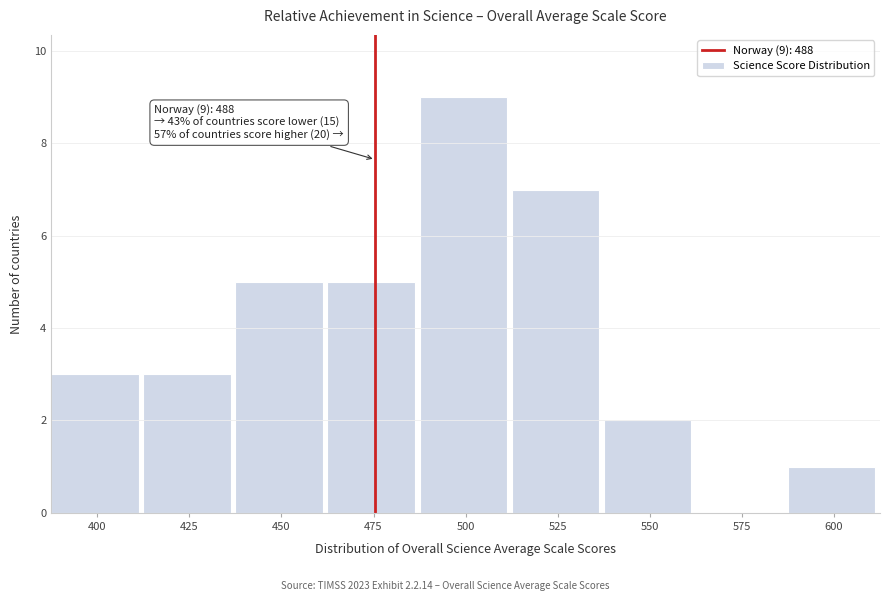

Reading left to right, extract all data points from this chart.

400=3	425=3	450=5	475=5	500=9	525=7	550=2	575=0	600=1